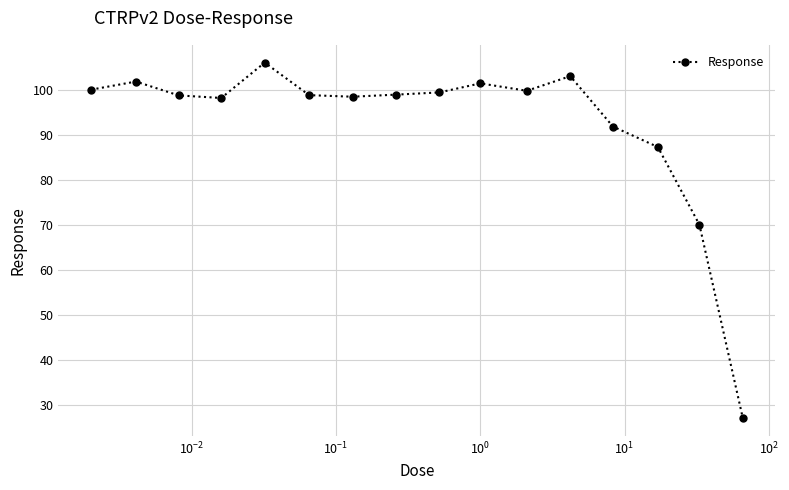

What is the value of the 7th point from the left?

98.4